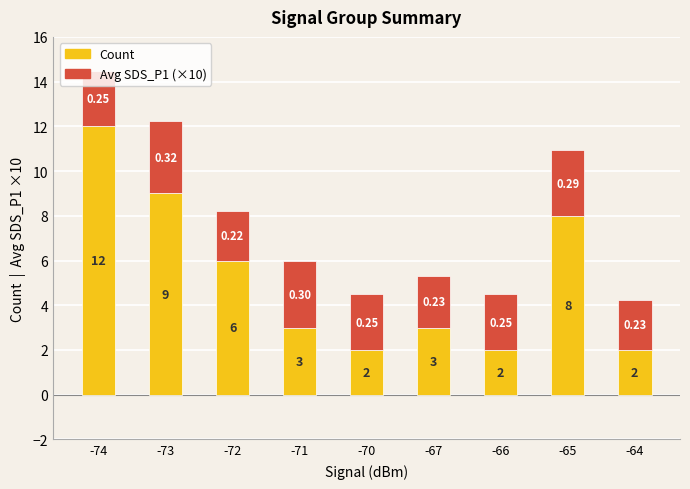

What is the sum of all Count values?

47.0